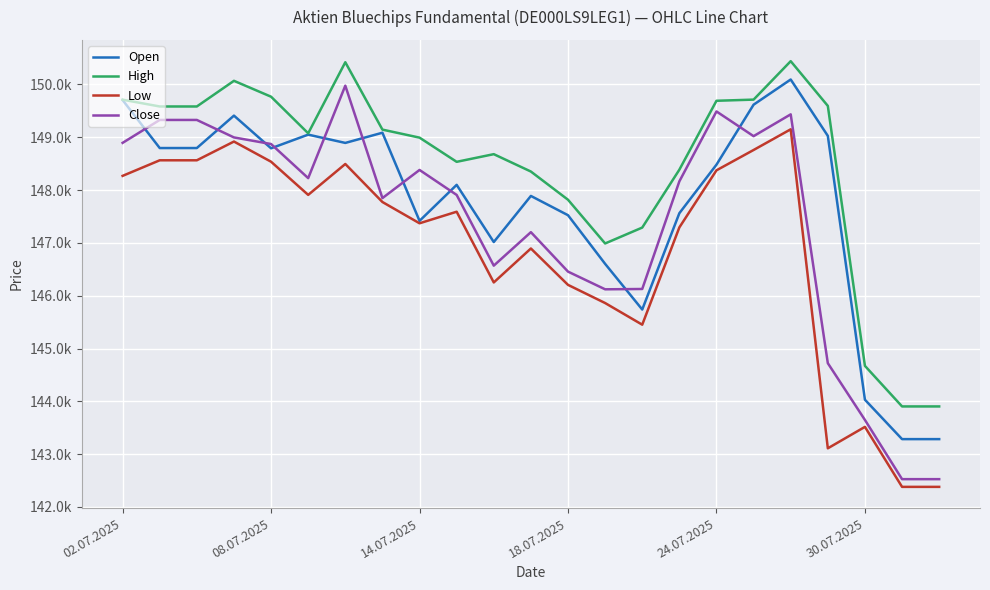

At how many categories does at least one series exceed 150331?

2